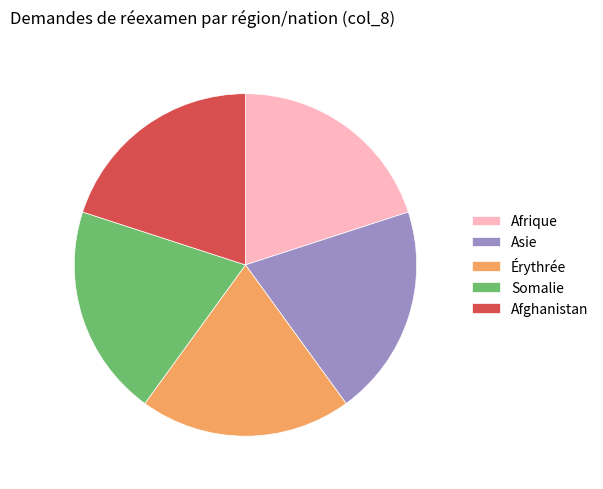

Approximately how many times larger is the value at Érythrée compared to Somalie?

1.0